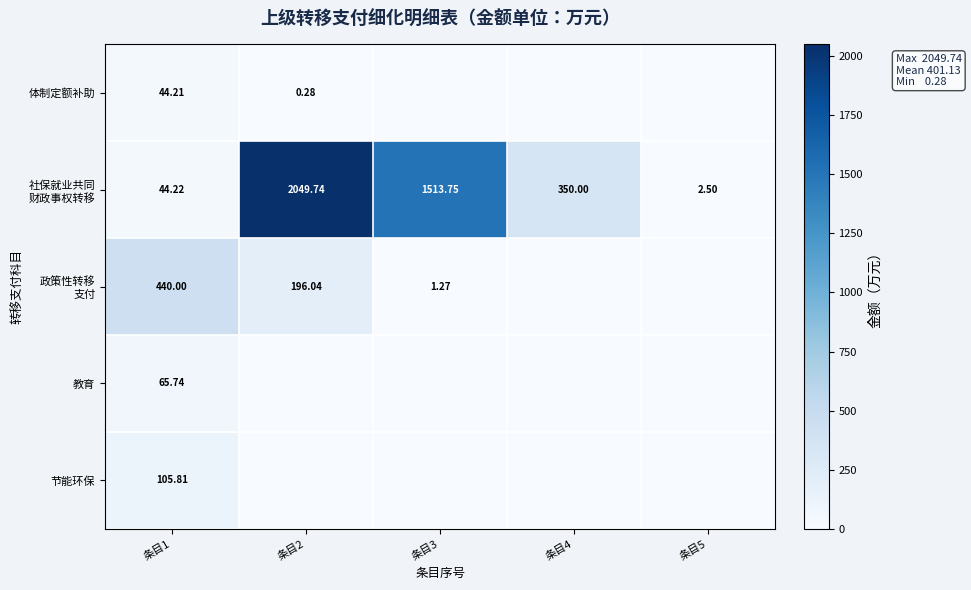

At which category is the sum across all series the highest?

条目2